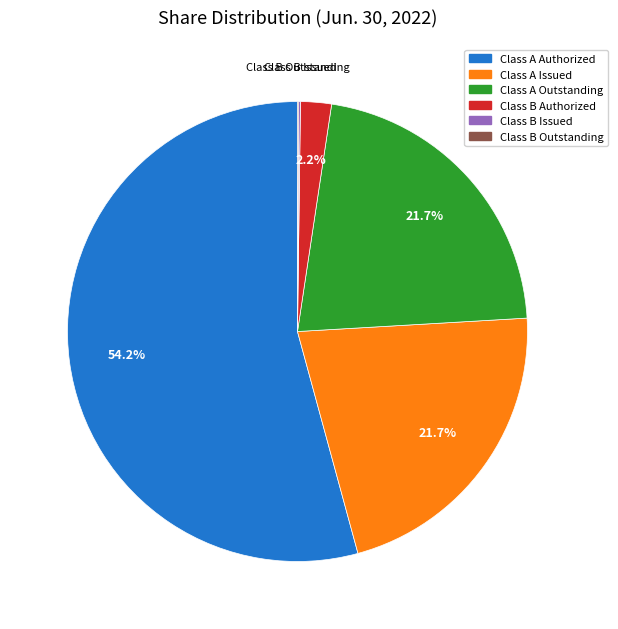

Does any single category account for the majority?

Yes